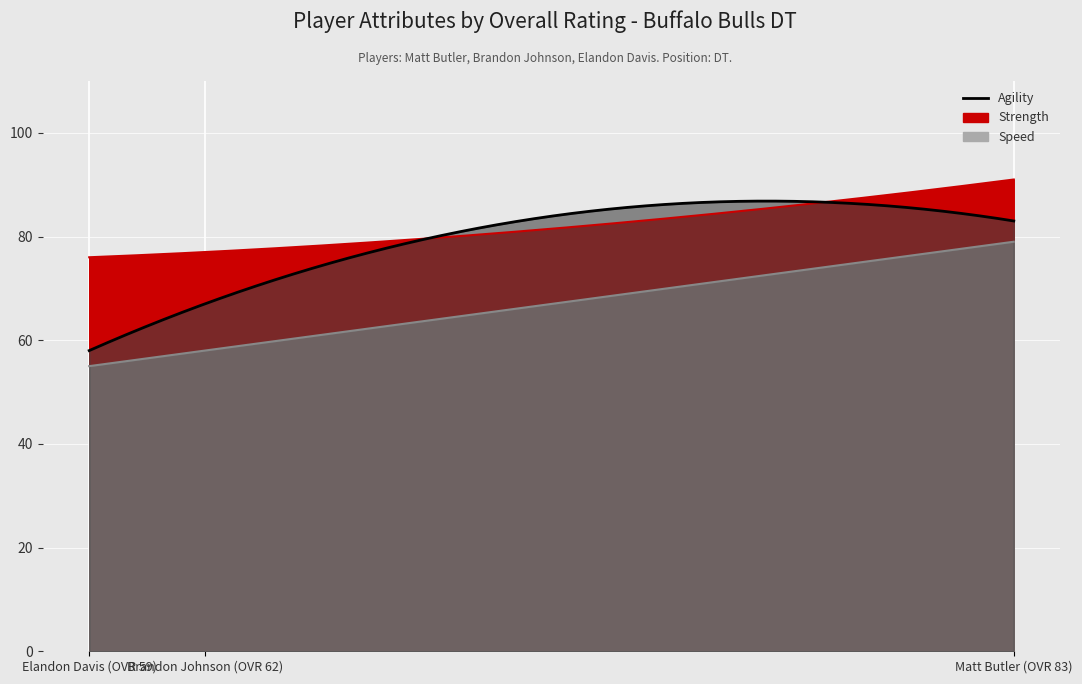

What is the minimum value for speed?

55